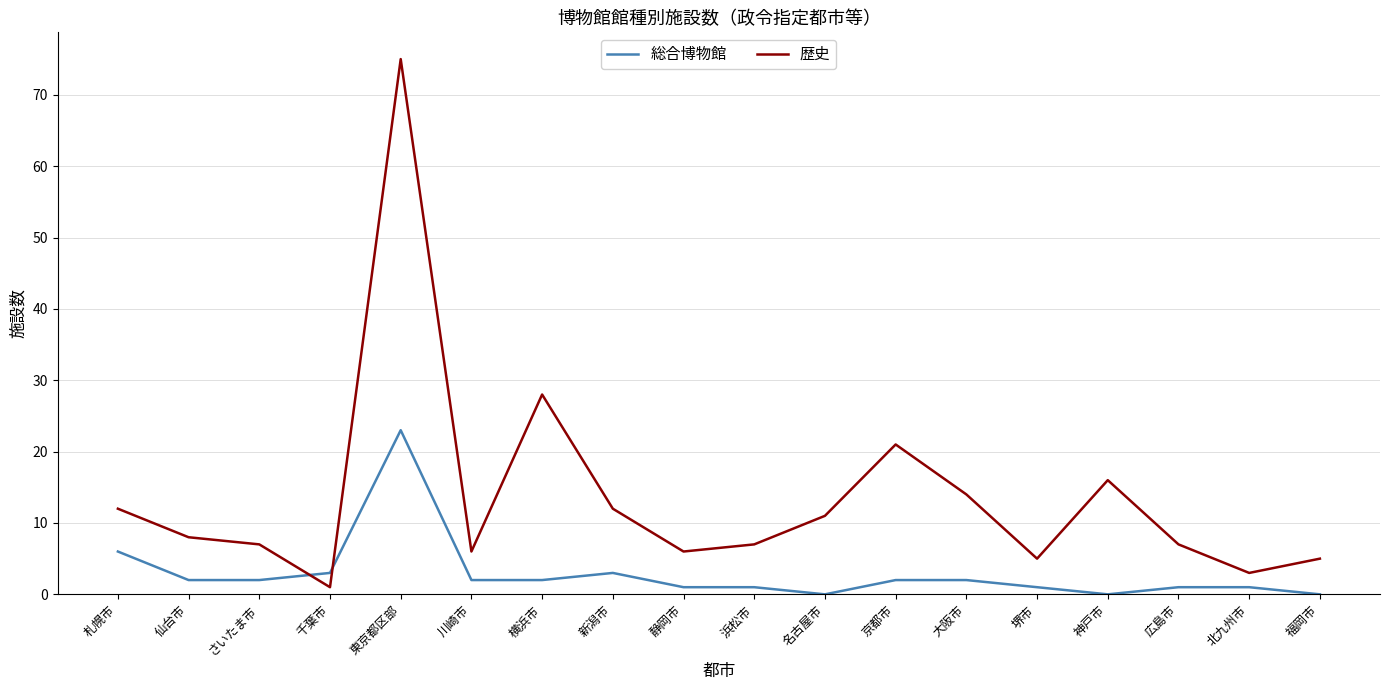

At which label is 歴史 closest to 38?

横浜市